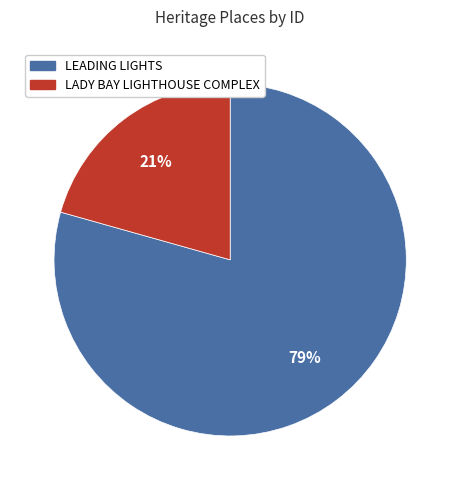

Combined, do LADY BAY LIGHTHOUSE COMPLEX and LEADING LIGHTS account for over 50%?

Yes